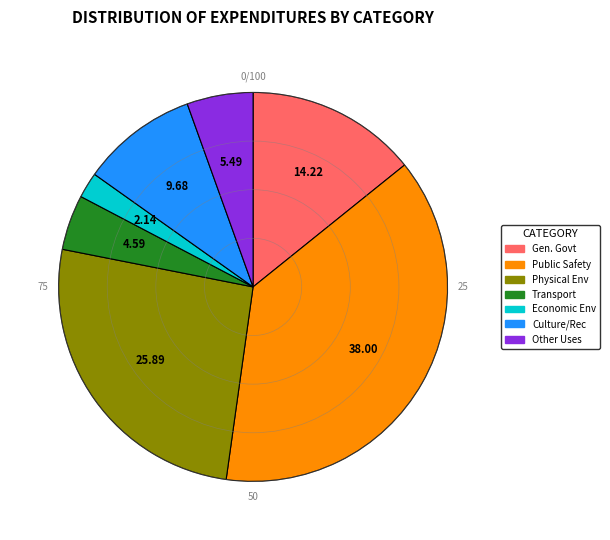

Is there any slice that represents more than half of the pie?

No